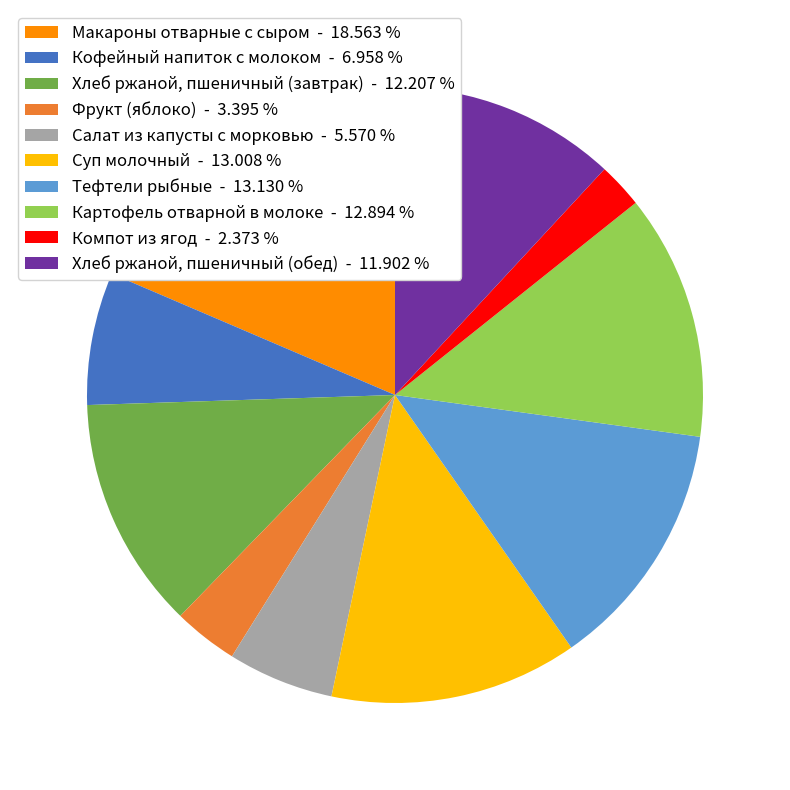

Is the sum of Хлеб ржаной, пшеничный (обед) - 11.902 % and Макароны отварные с сыром - 18.563 % greater than half?

No